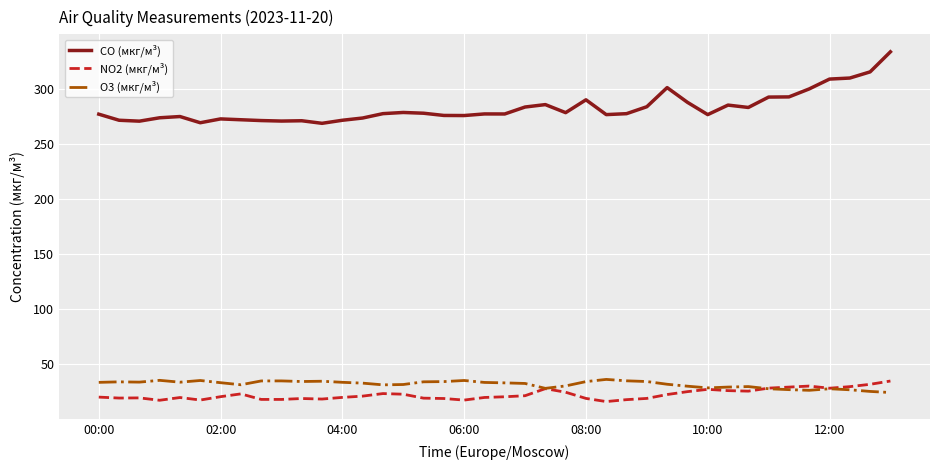

What is the smallest value displayed?

16.2